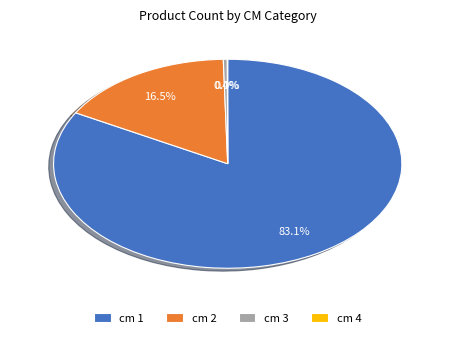

Is the sum of cm 1 and cm 2 greater than half?

Yes